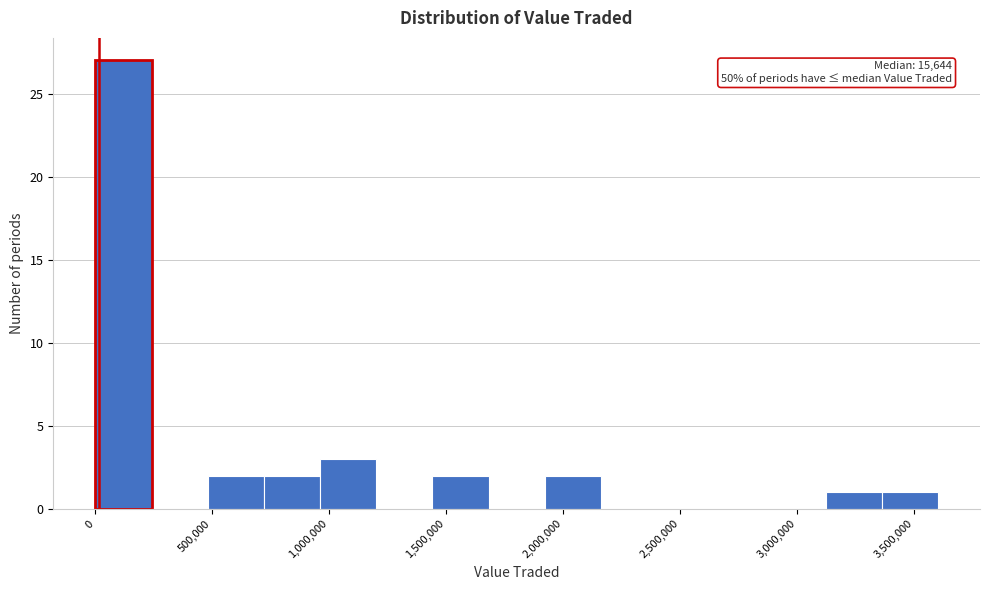

Over which range of the x-axis is the bar tallest?

0 to 250000